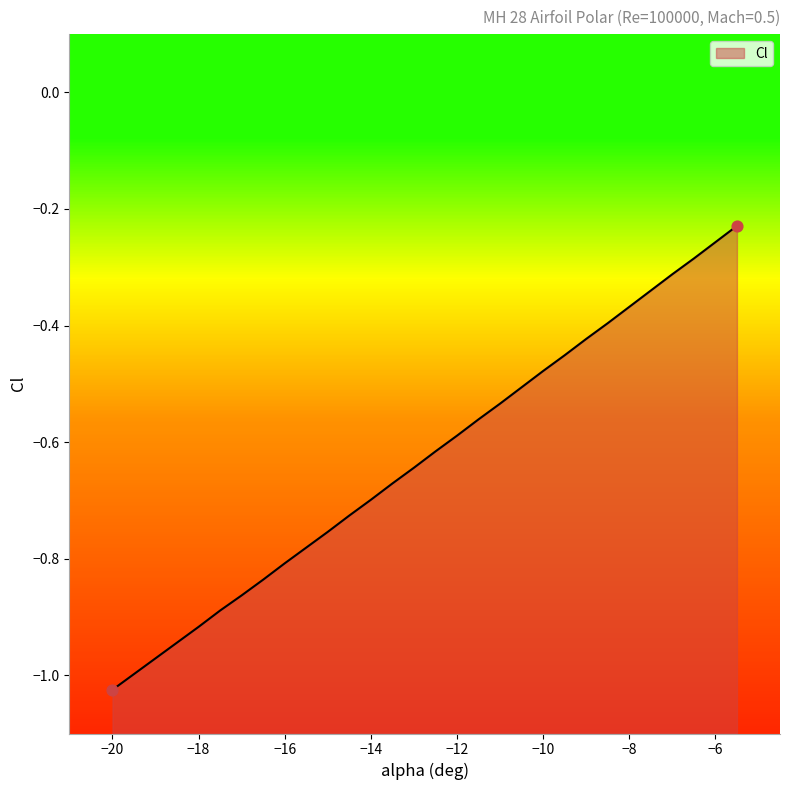

What is the change in value from -18.5 to -6?

+0.7